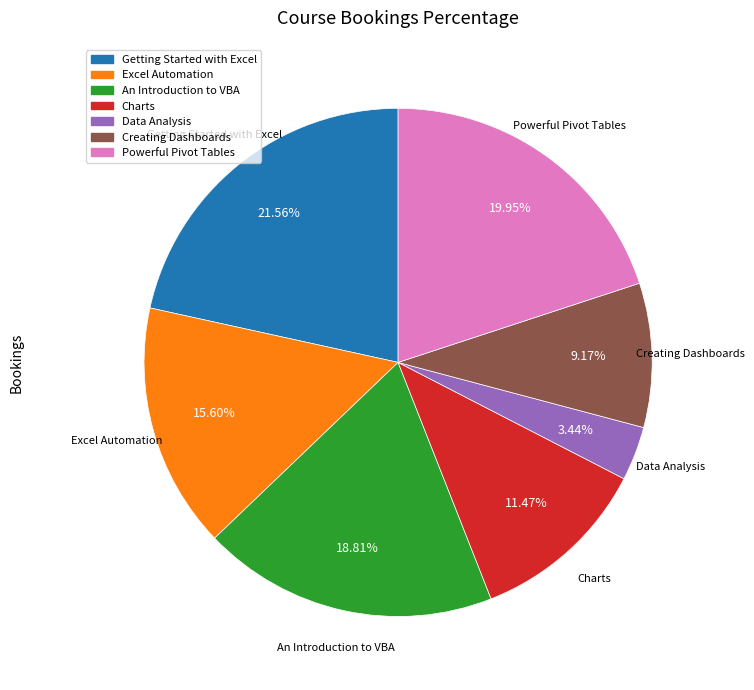

What is the ratio of the value at An Introduction to VBA to the value at Powerful Pivot Tables?

0.9